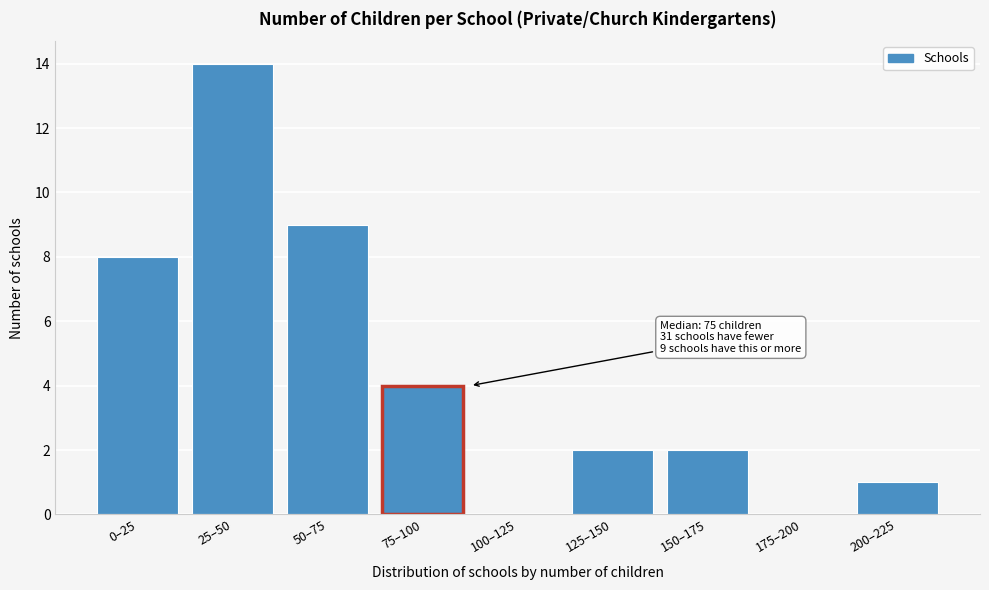

Reading left to right, list all the values displayed in this chart.

0–25=8	25–50=14	50–75=9	75–100=4	100–125=0	125–150=2	150–175=2	175–200=0	200–225=1